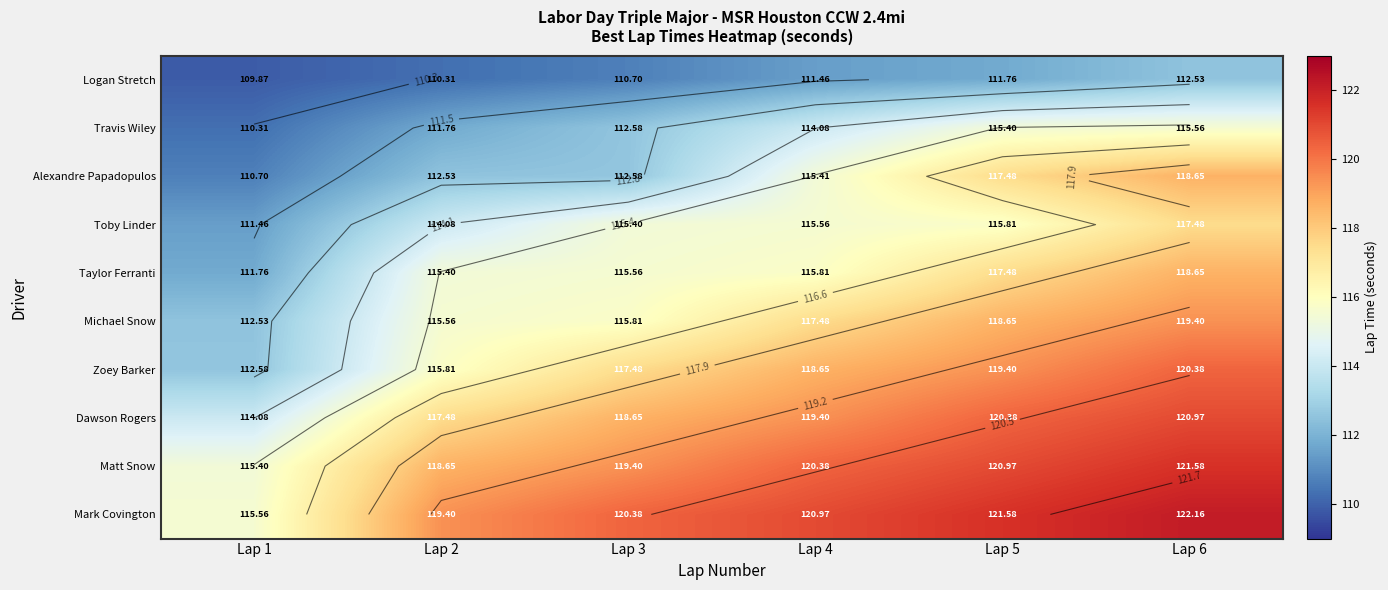

Which series changed the most between Lap 5 and Lap 6?

Toby Linder